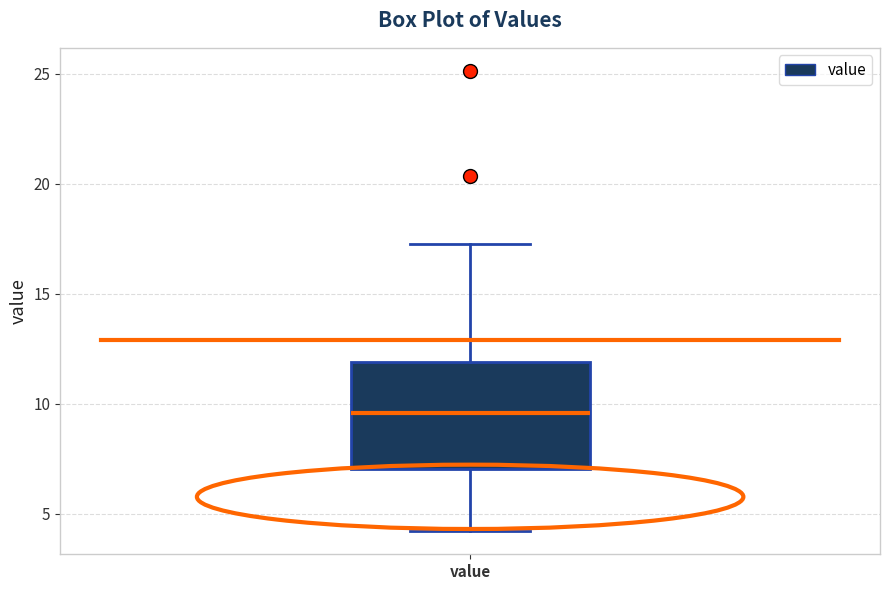

Transcribe this box plot: give where the median line is, the range the box spans, and where the two whiskers end, as read against the y-axis. The values are not printed on the chart, so give them approximately, as read against the axis.

median 9.5, box 7.0 to 12.0, whiskers 4.0 to 17.5